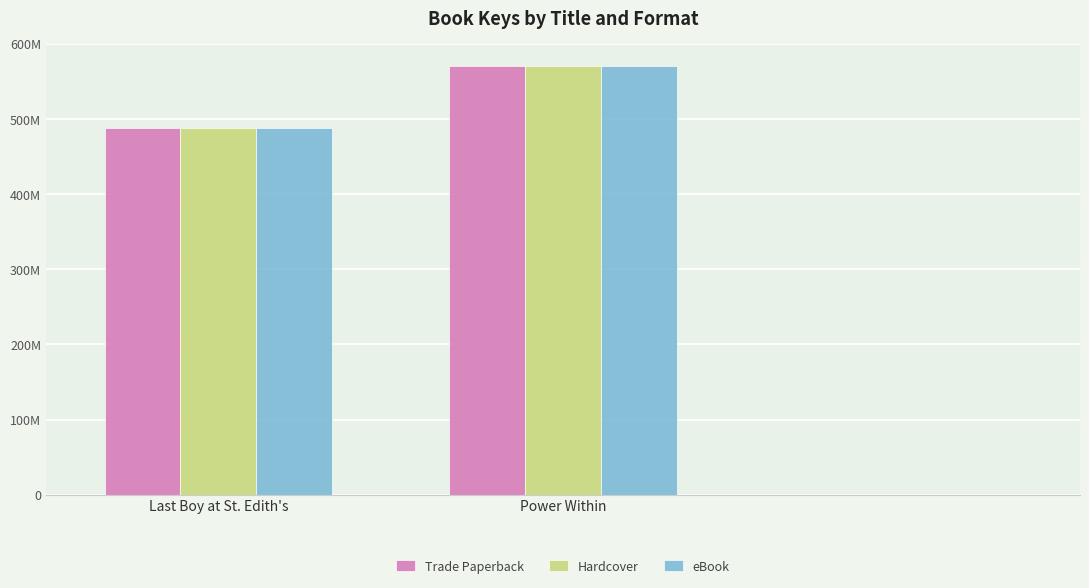

Is it true that Hardcover equals 673131769 at Last Boy at St. Edith's?

False